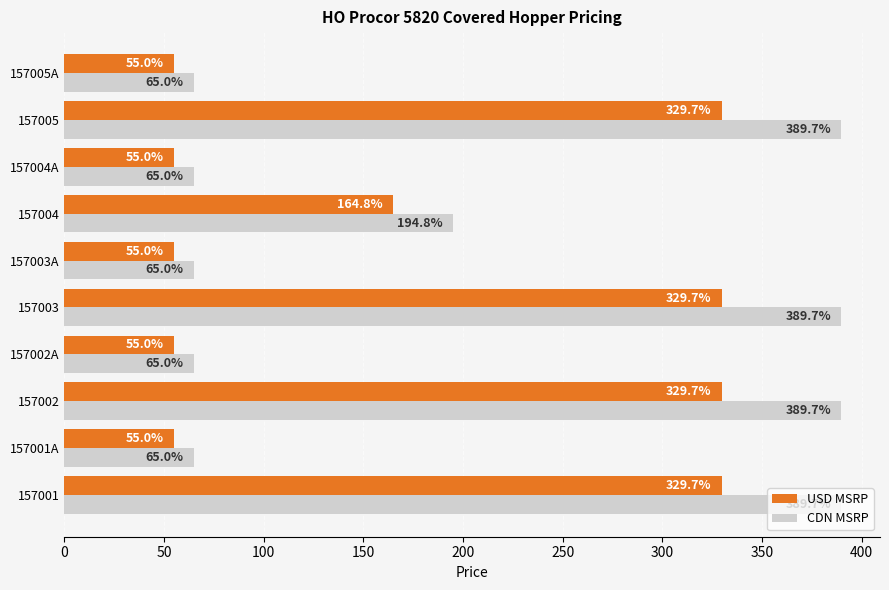

What is the minimum value shown in the chart?

55.0